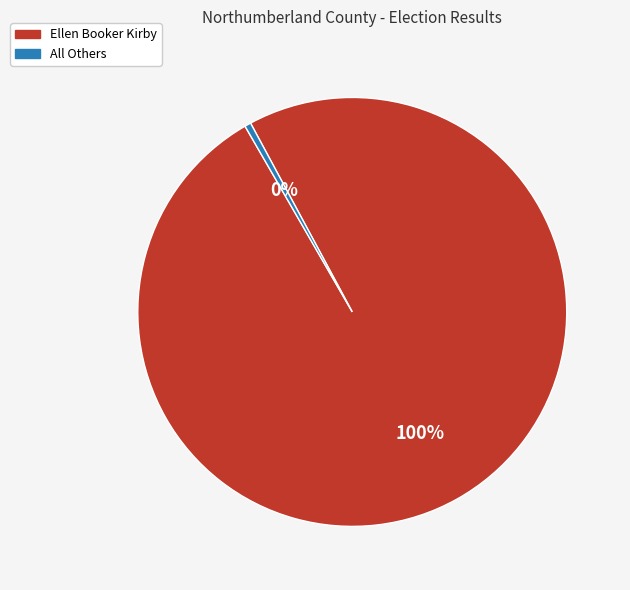

To the nearest percent, what is the average slice percentage?

50%